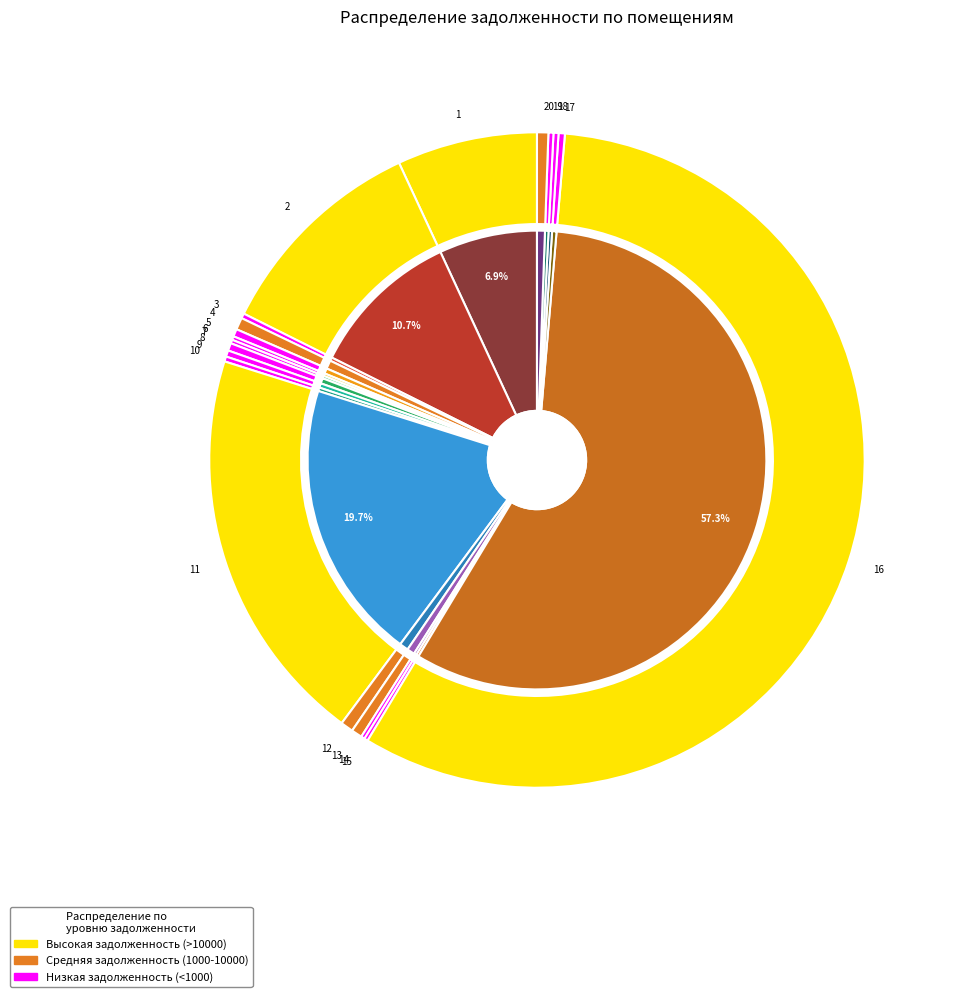

Which category accounts for the majority?

16